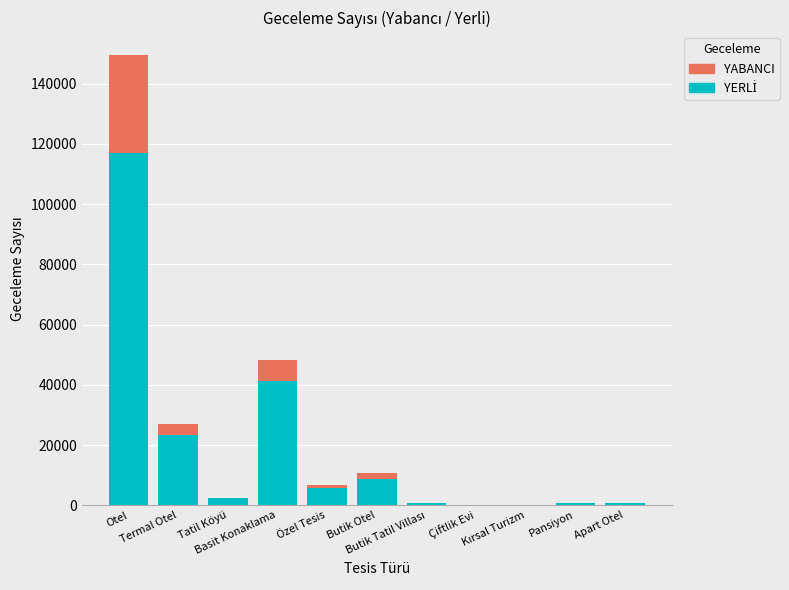

Where does the YABANCI series first go above 83?

Otel